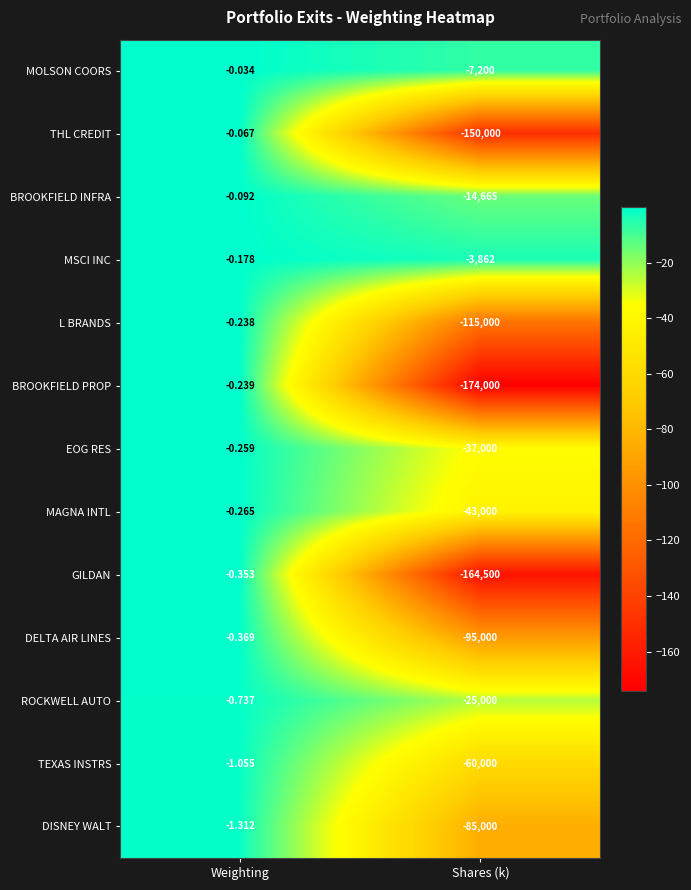

Rank the series by their maximum value, from lowest to highest.

DISNEY WALT, TEXAS INSTRS, ROCKWELL AUTO, DELTA AIR LINES, GILDAN, MAGNA INTL, EOG RES, BROOKFIELD PROP, L BRANDS, MSCI INC, BROOKFIELD INFRA, THL CREDIT, MOLSON COORS